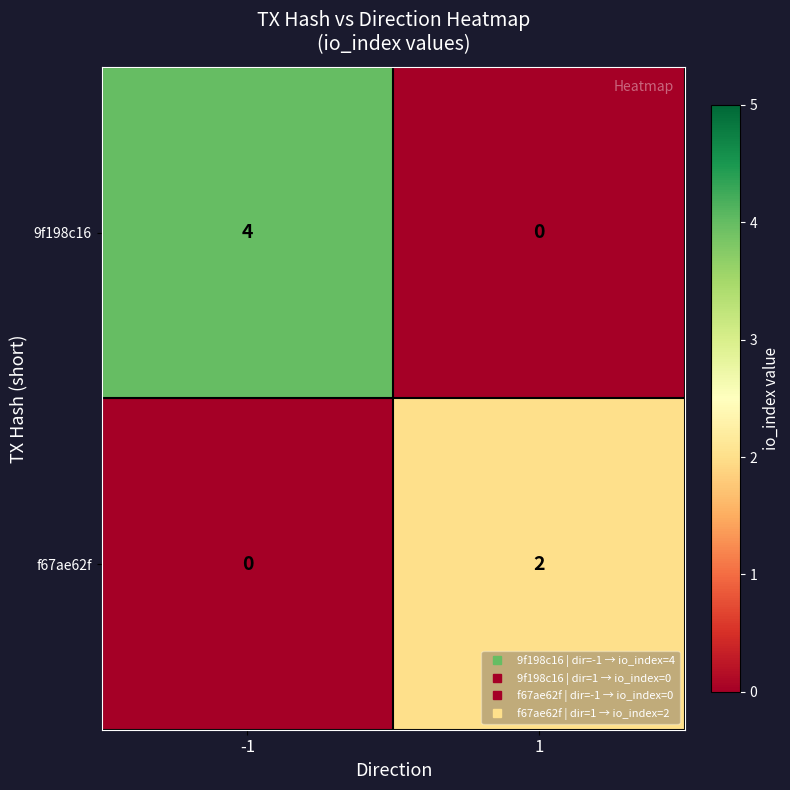

Rank the series at -1 from highest to lowest value.

9f198c16, f67ae62f